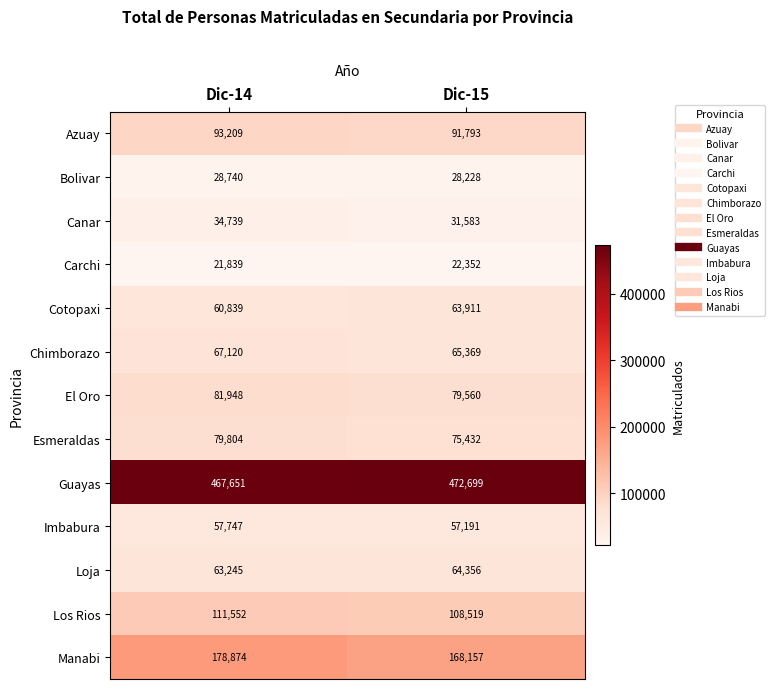

Which series has the largest range (max minus min)?

Manabi